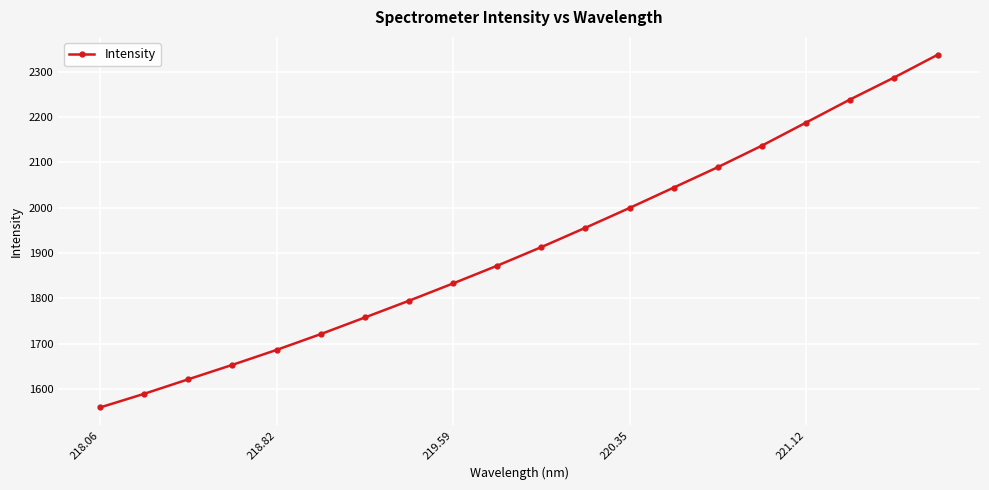

What is the minimum value shown in the chart?

1559.1